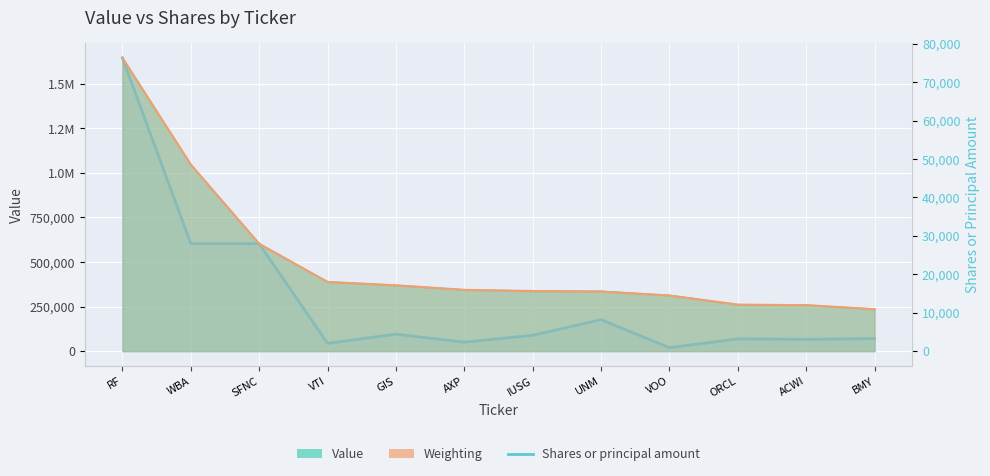

Which label corresponds to the largest value in the chart?

RF